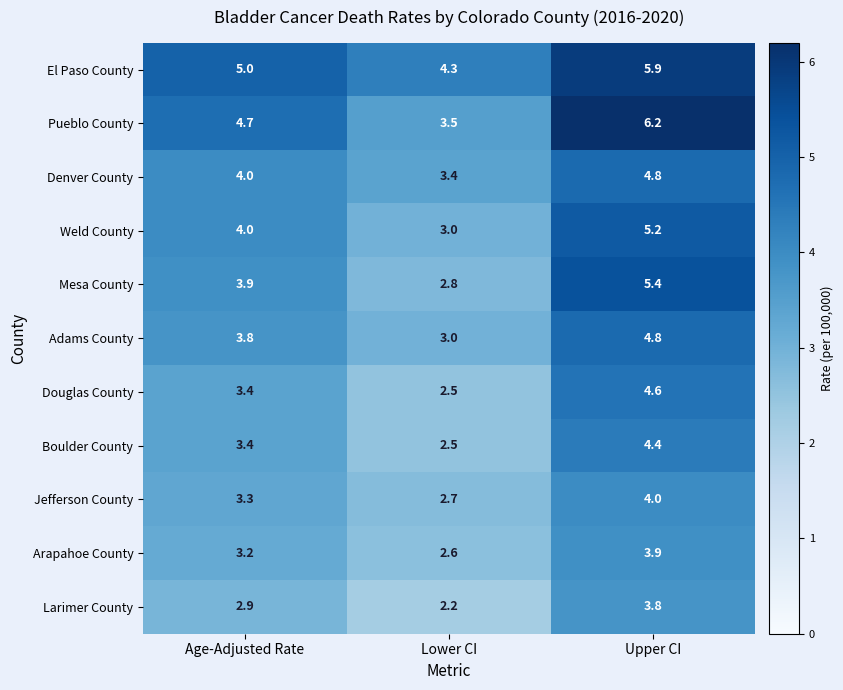

Which series has the largest range (max minus min)?

Pueblo County